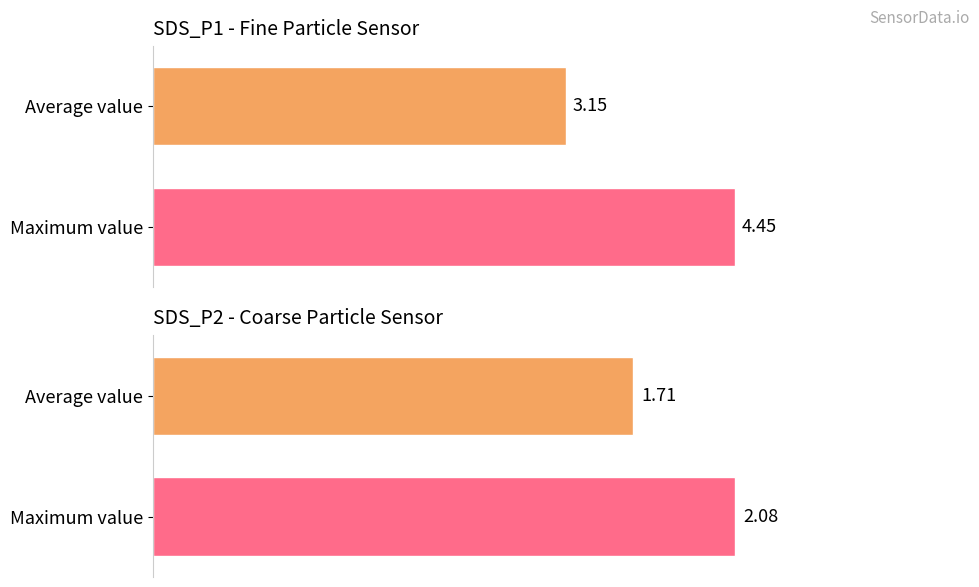

List the series in order of their peak value, lowest first.

SDS_P2, SDS_P1